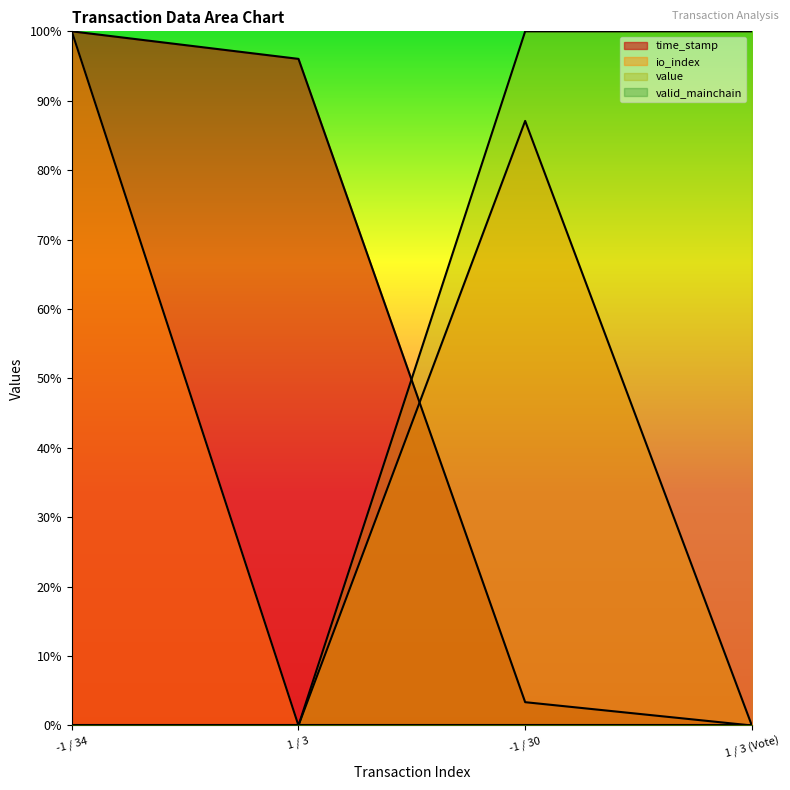

At which category is the sum across all series the highest?

-1 / 34